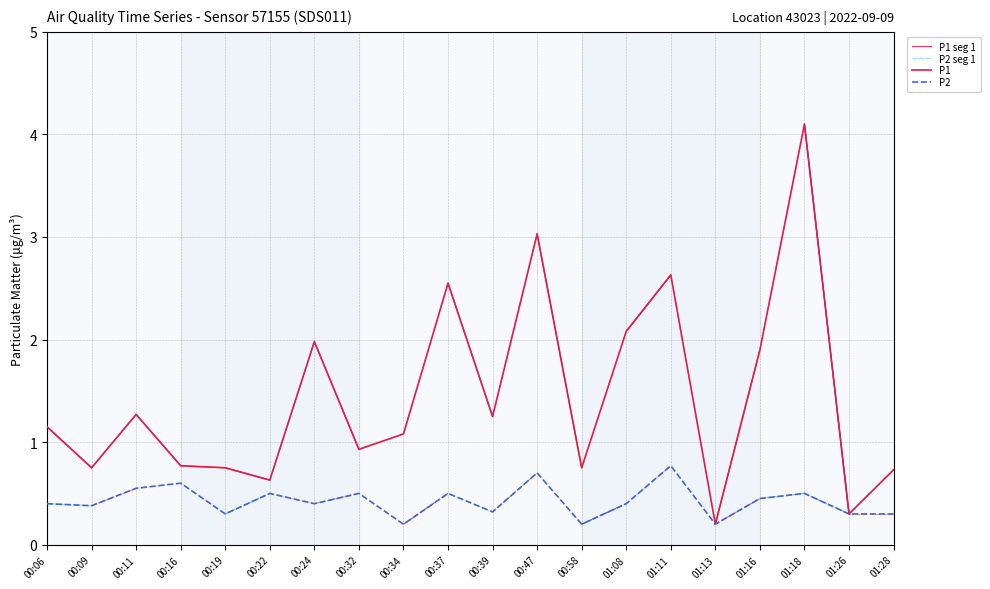

How many series are shown in this chart?

2